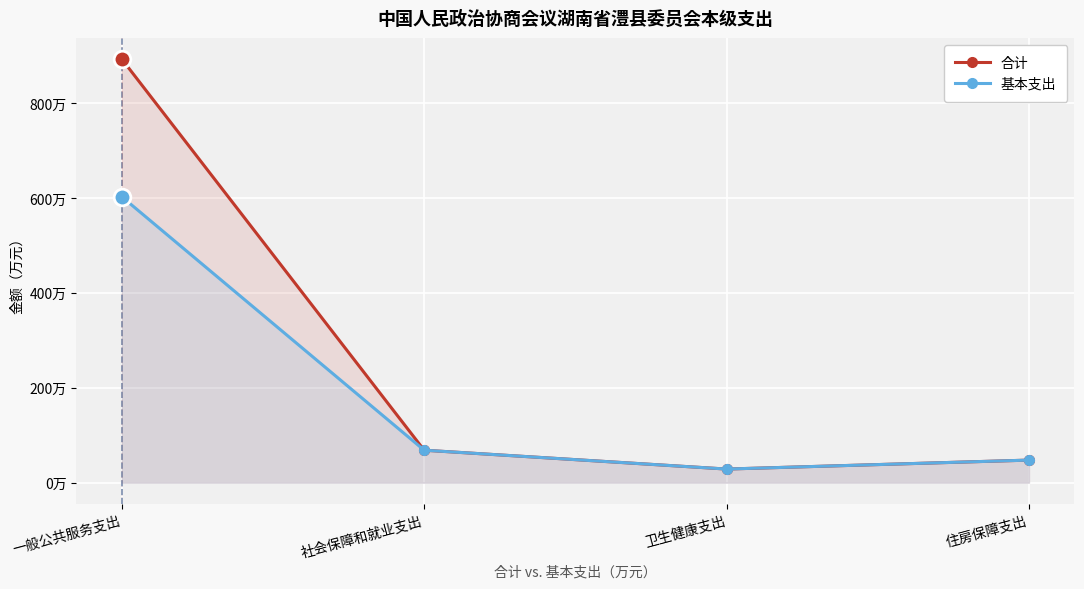

At which label is 基本支出 closest to 315?

社会保障和就业支出